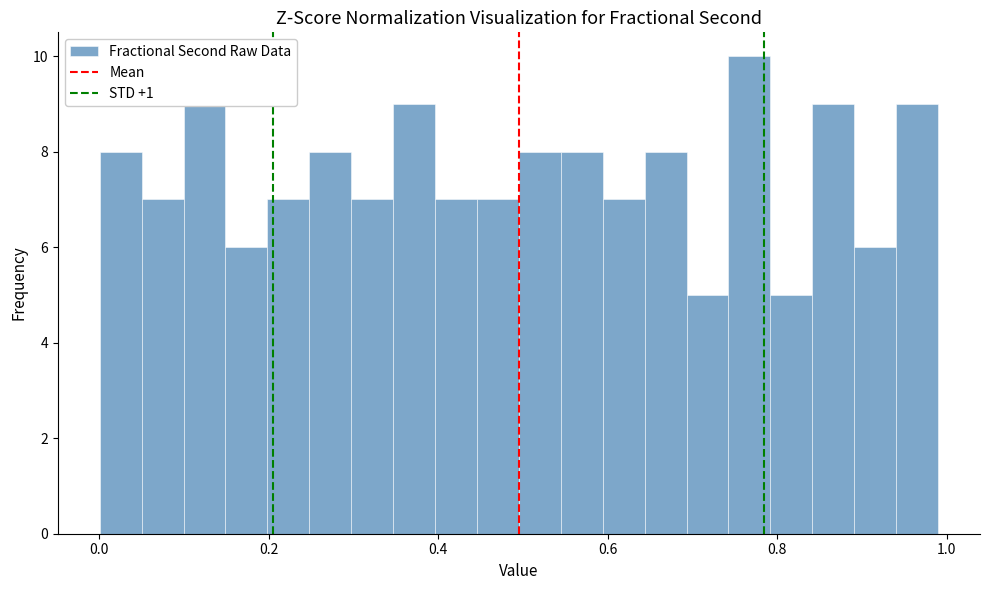

Read against the x-axis, roughly where is the centre of the tallest bar?

0.76